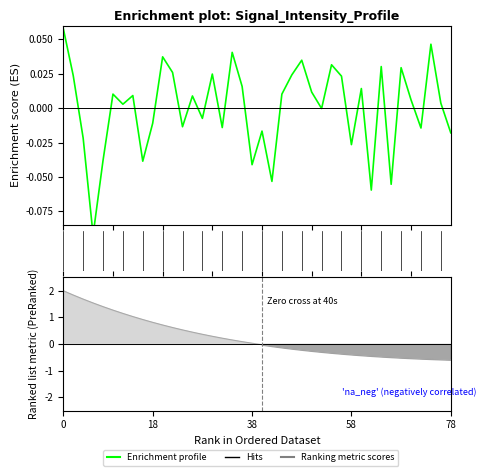

Reading right to left, list all the values displayed in this chart.

Enrichment profile: -0.0	0.0	0.0	-0.0	0.0	0.0	-0.1	0.0	-0.1	0.0	-0.0	0.0	0.0	-0.0	0.0	0.0	0.0	0.0	-0.1	-0.0	-0.0	0.0	0.0	-0.0	0.0	-0.0	0.0	-0.0	0.0	0.0	-0.0	-0.0	0.0	0.0	0.0	-0.0	-0.1	-0.0	0.0	0.1
Ranking metric scores: -0.6	-0.6	-0.6	-0.5	-0.5	-0.5	-0.5	-0.5	-0.4	-0.4	-0.4	-0.4	-0.3	-0.3	-0.3	-0.2	-0.2	-0.1	-0.1	-0.0	0.0	0.1	0.2	0.2	0.3	0.4	0.4	0.5	0.6	0.7	0.8	0.9	1.0	1.1	1.3	1.4	1.5	1.7	1.8	2.0